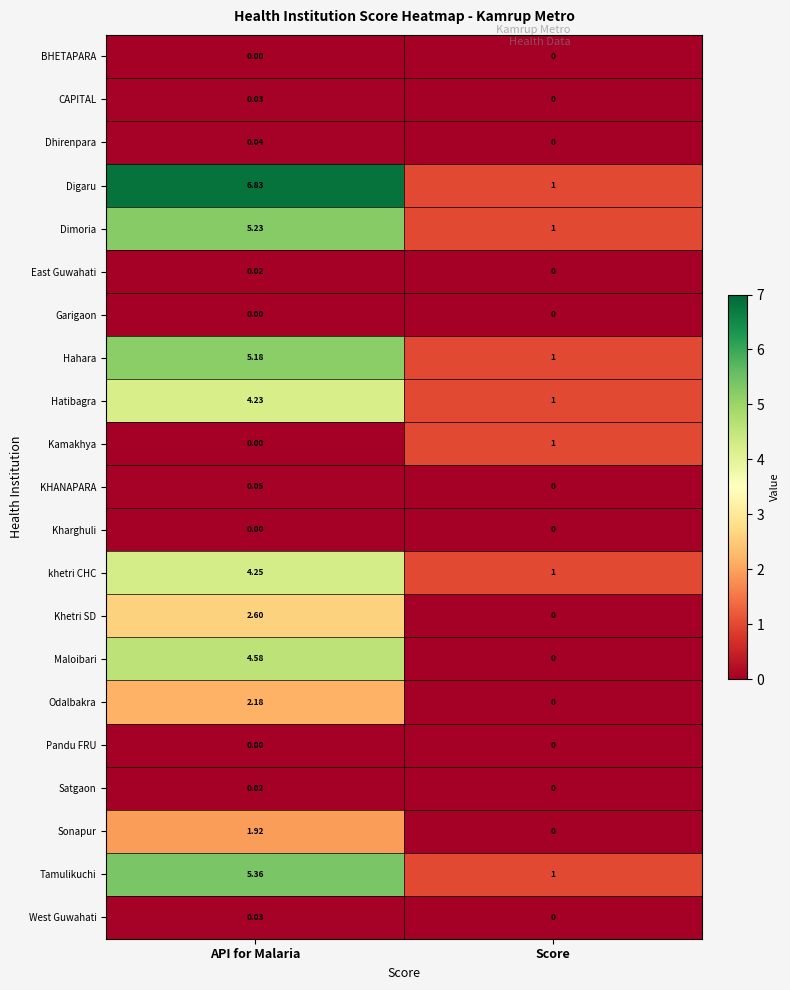

How many distinct data groups are displayed?

21